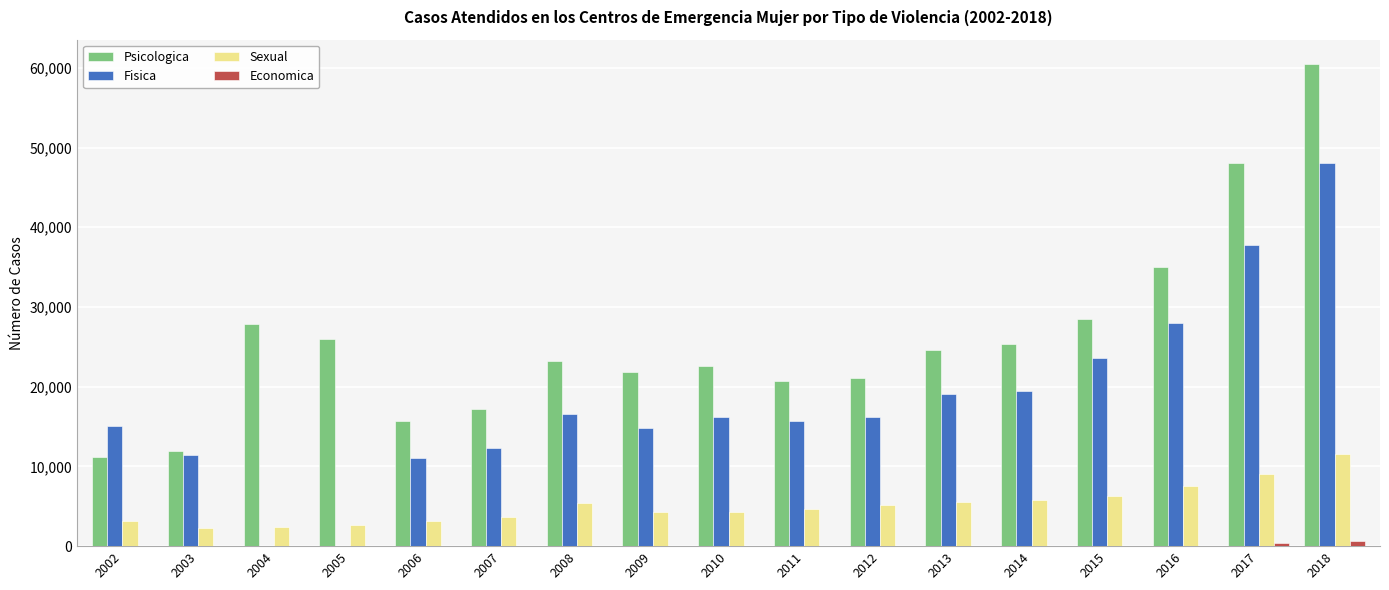

At which category is the sum across all series the highest?

2018